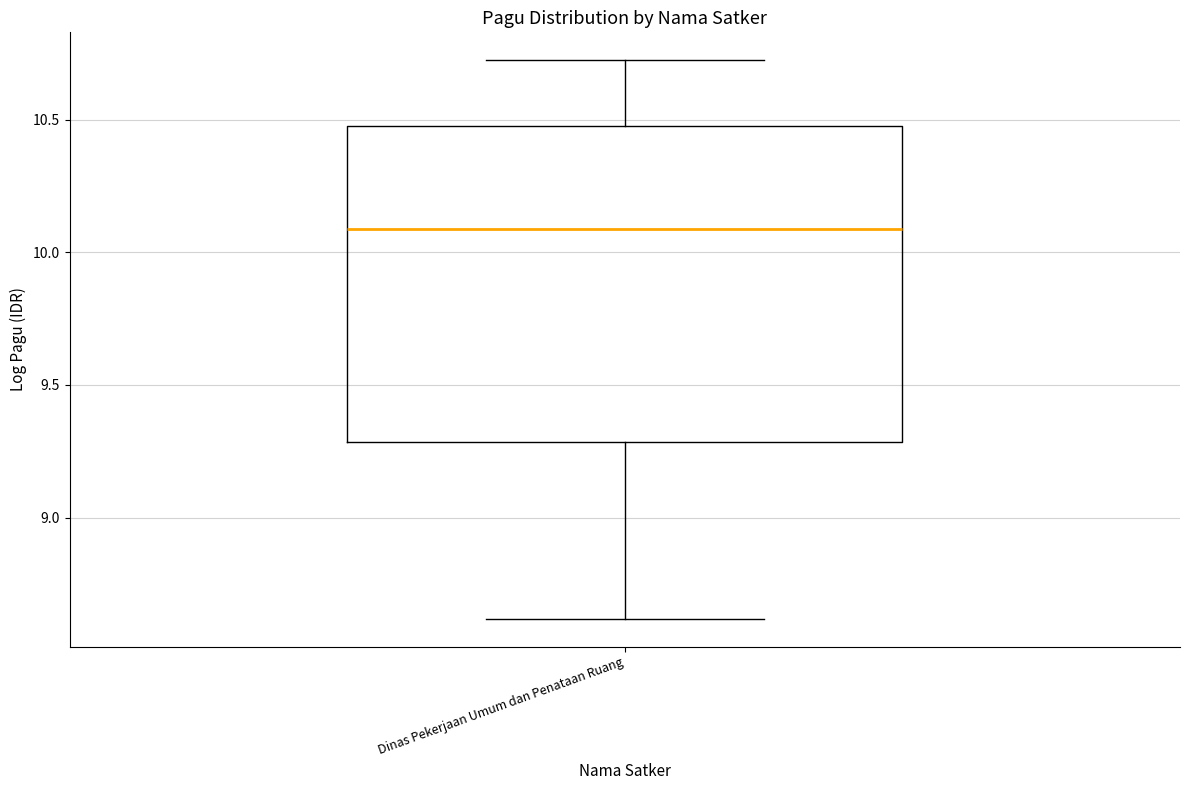

Where is the lower edge of the box for Dinas Pekerjaan Umum dan Penataan Ruang on the y-axis? The values are not printed on the chart, so give them approximately, as read against the axis.

9.3